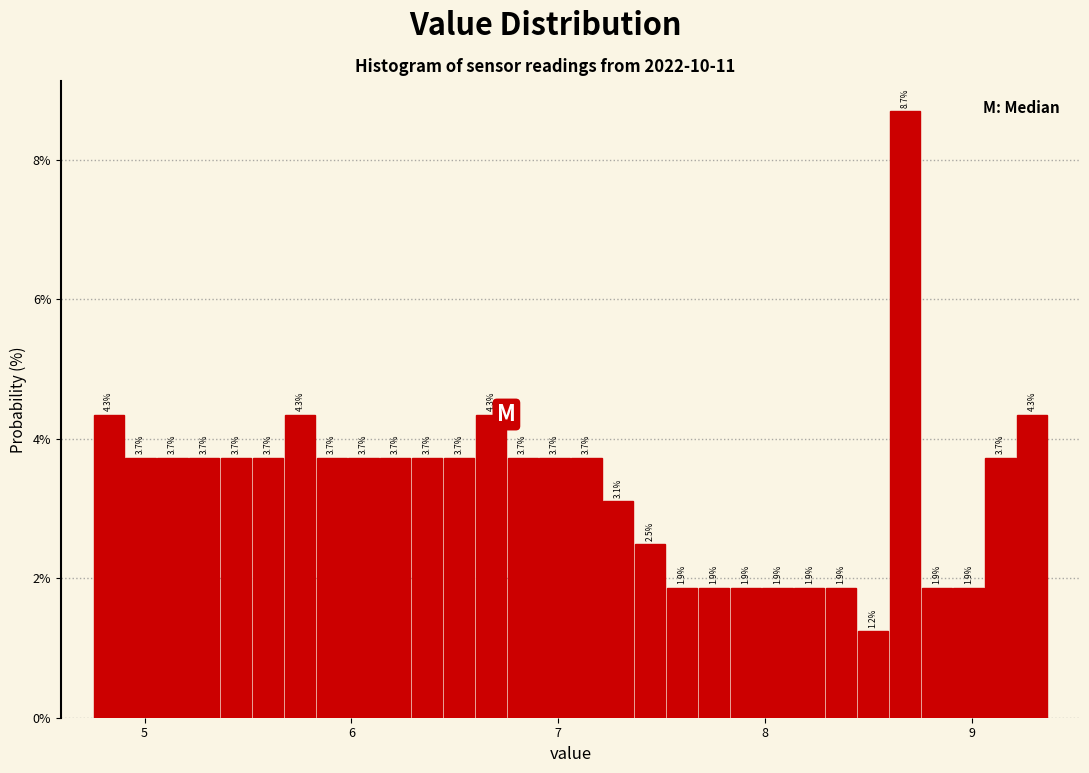

Read against the x-axis, roughly where is the centre of the tallest bar?

8.7